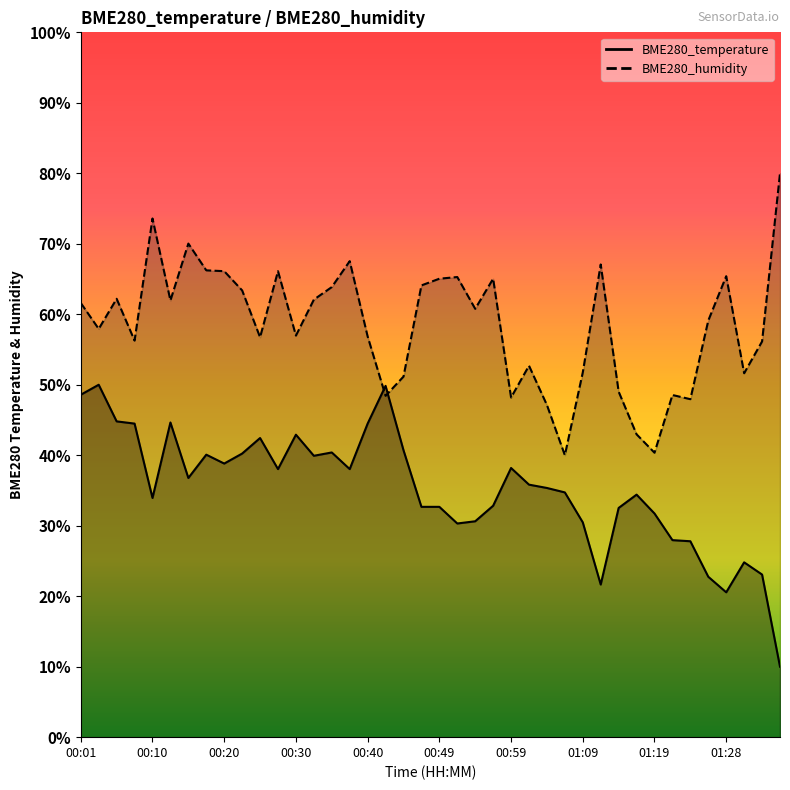

What are all the series names shown in the legend?

BME280_temperature, BME280_humidity